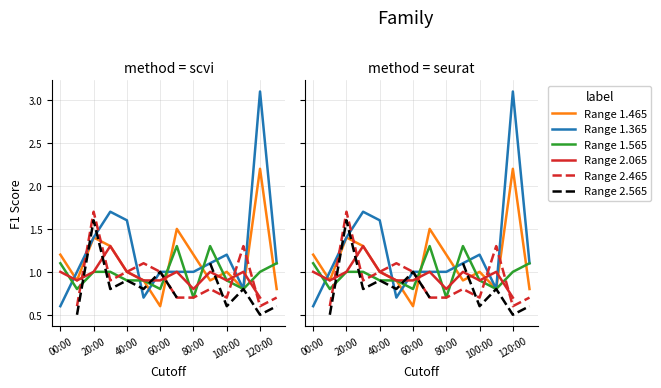

Count the Range 2.465 values in the range 0 to 1.

10